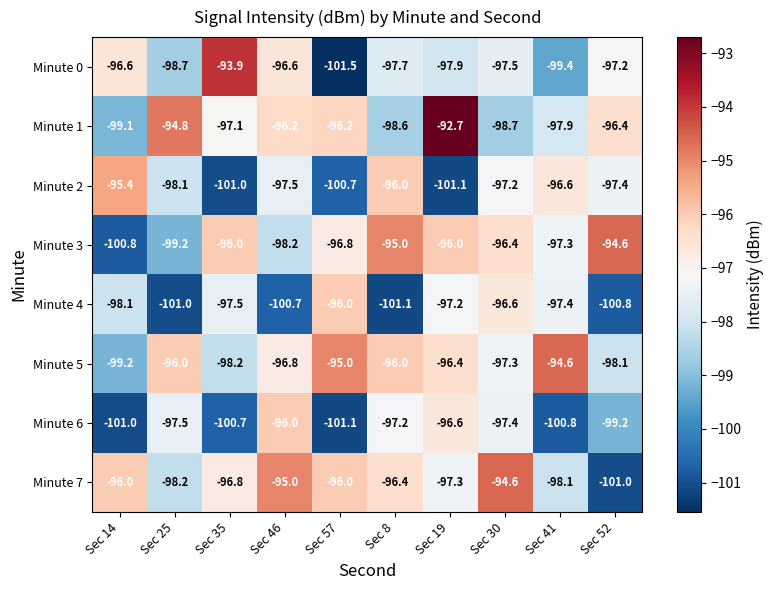

Read the Minute 0 value at Sec 52.

-97.2